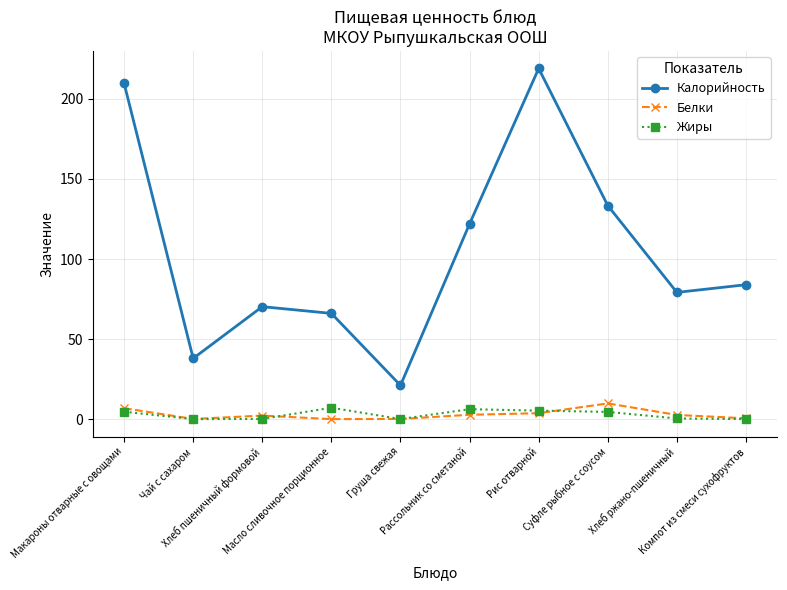

True or false: Жиры has more than 0 points higher than both neighbors.

True